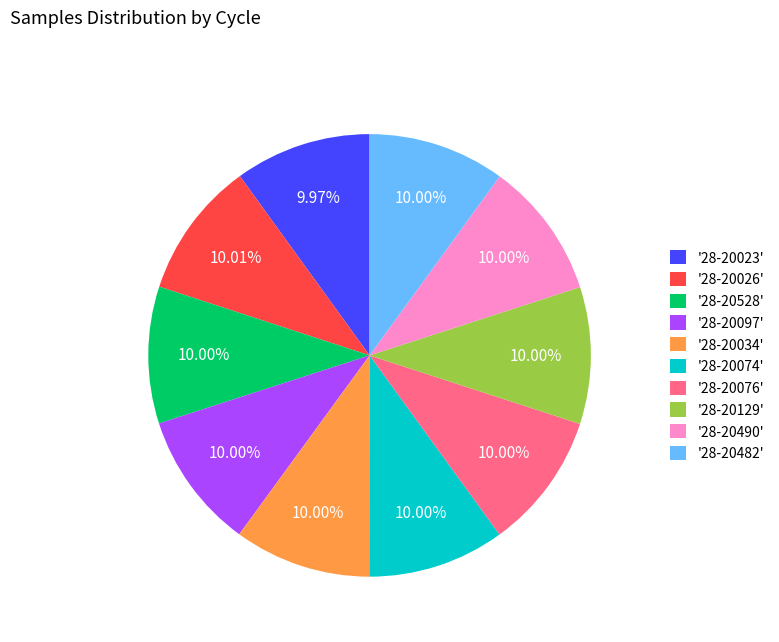

Do '28-20074' and '28-20528' together represent more than half of the pie?

No